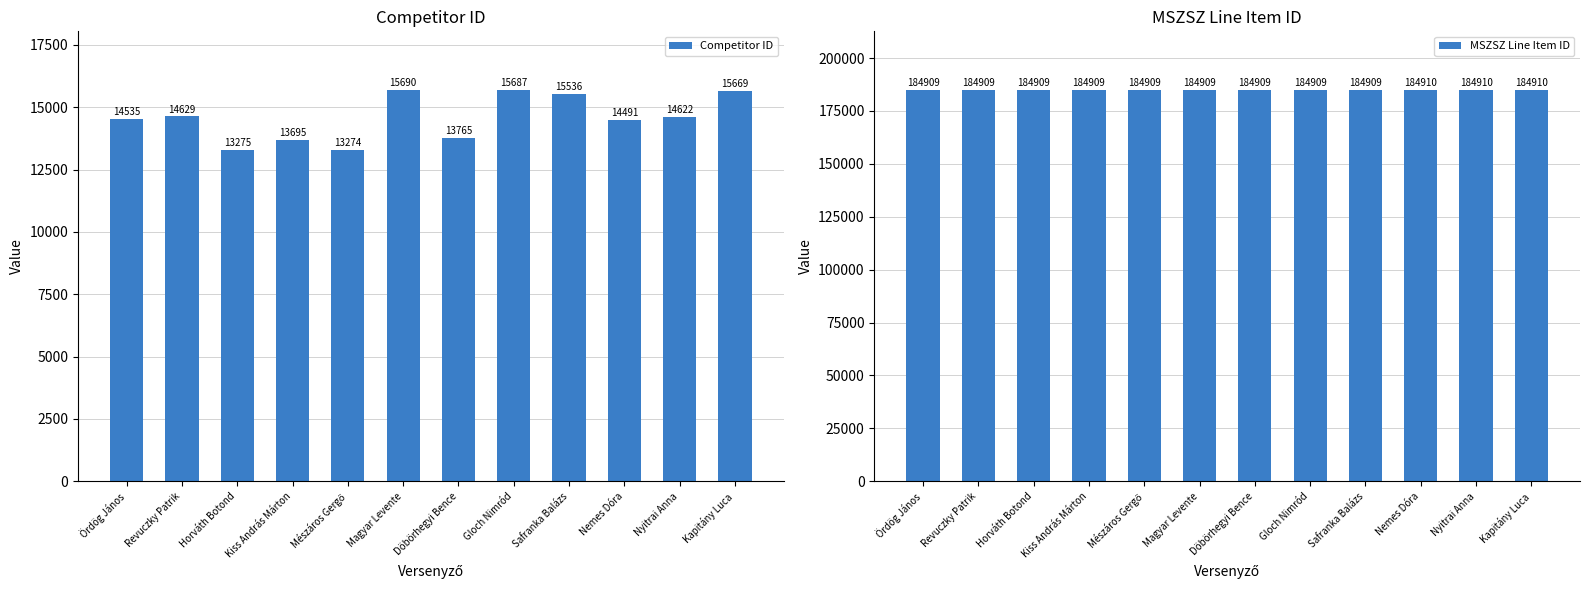

What is the greatest value displayed?

184910